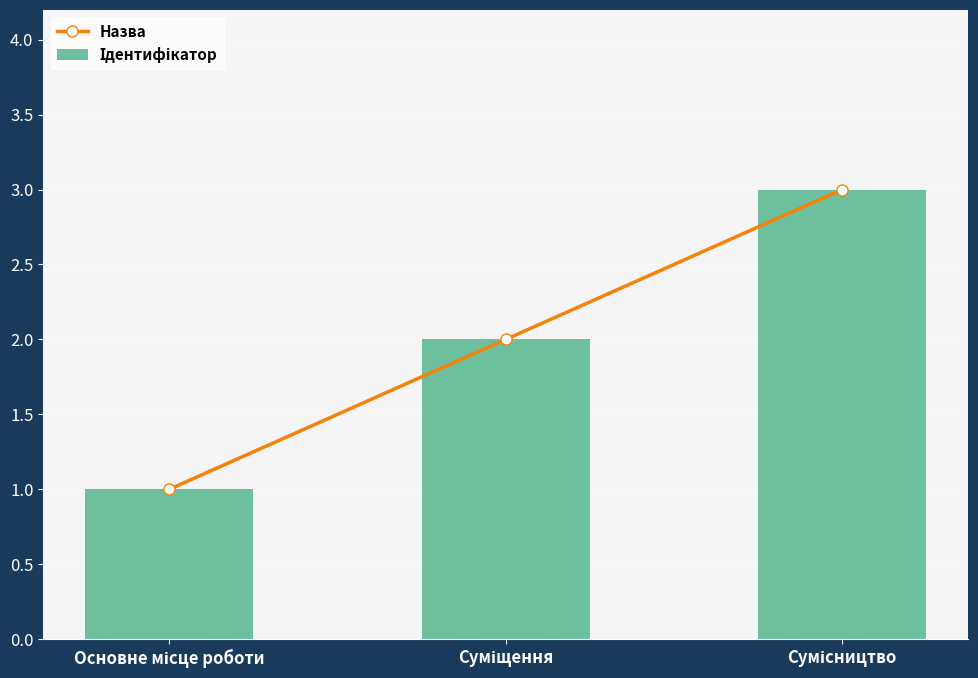

What is the sum of all Назва values?

6